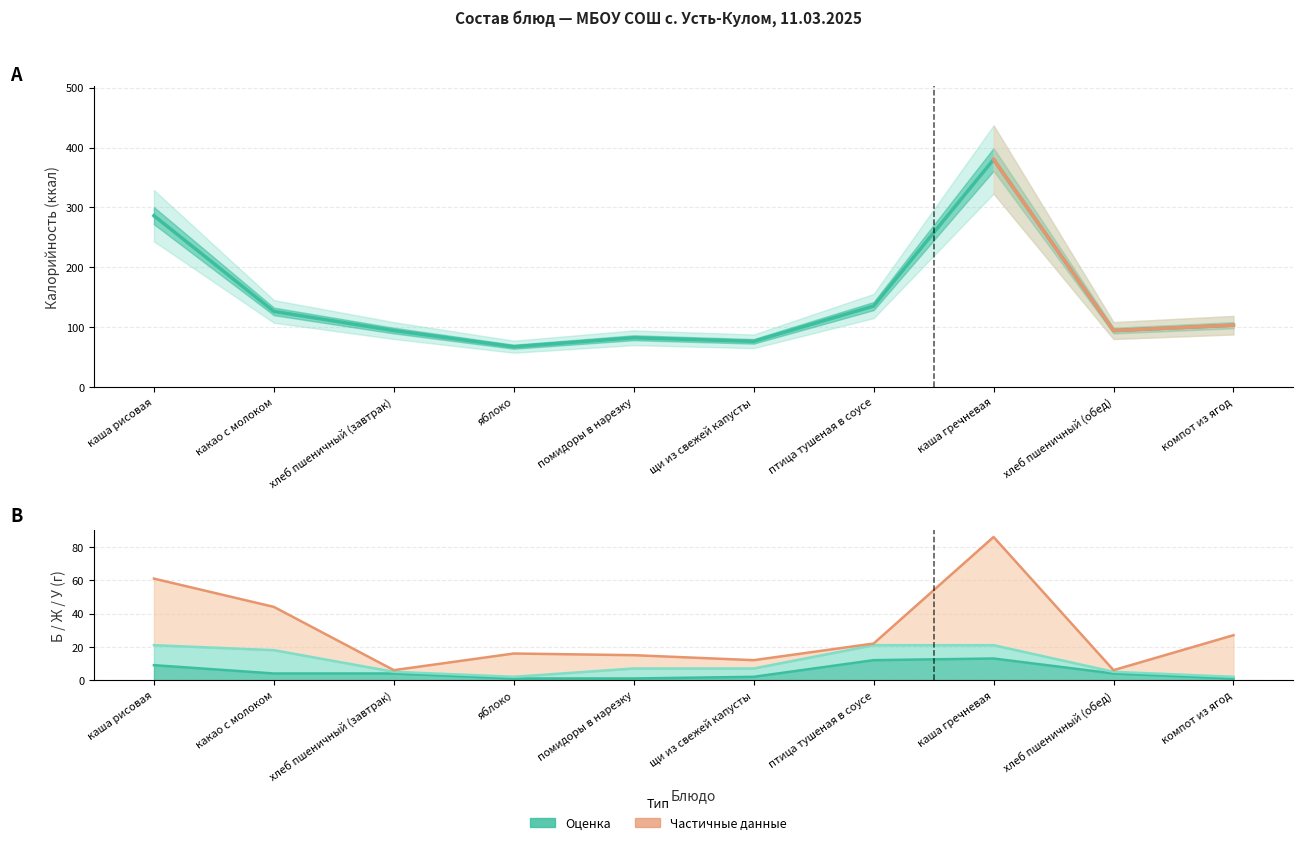

Does the chart have visible grid lines?

Yes